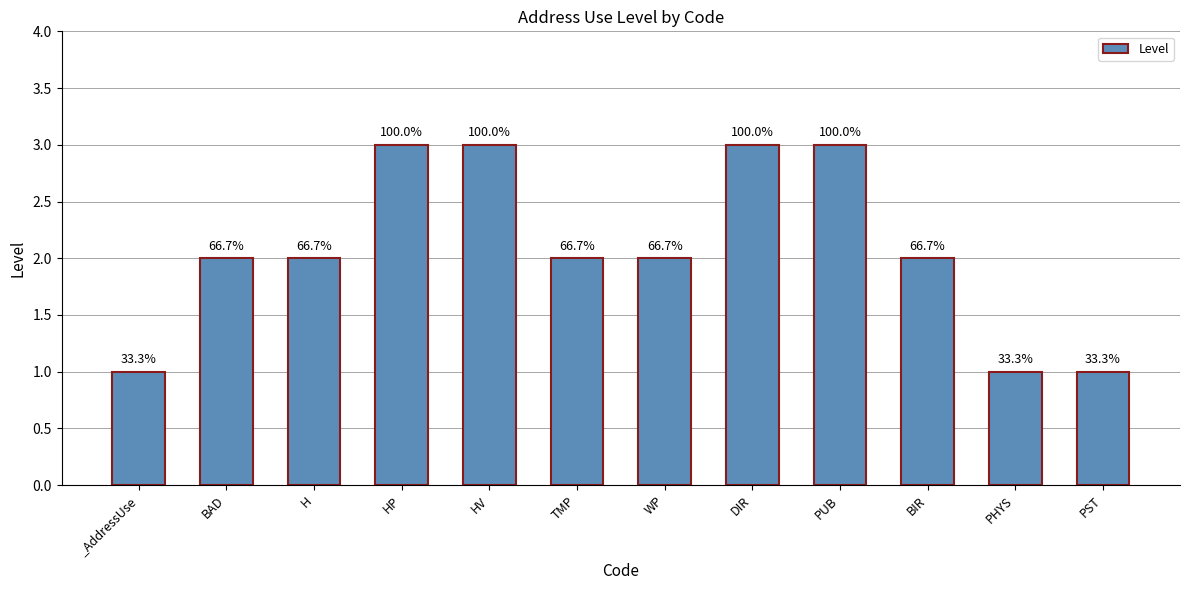

Is it true that the value at PST is 1?

True